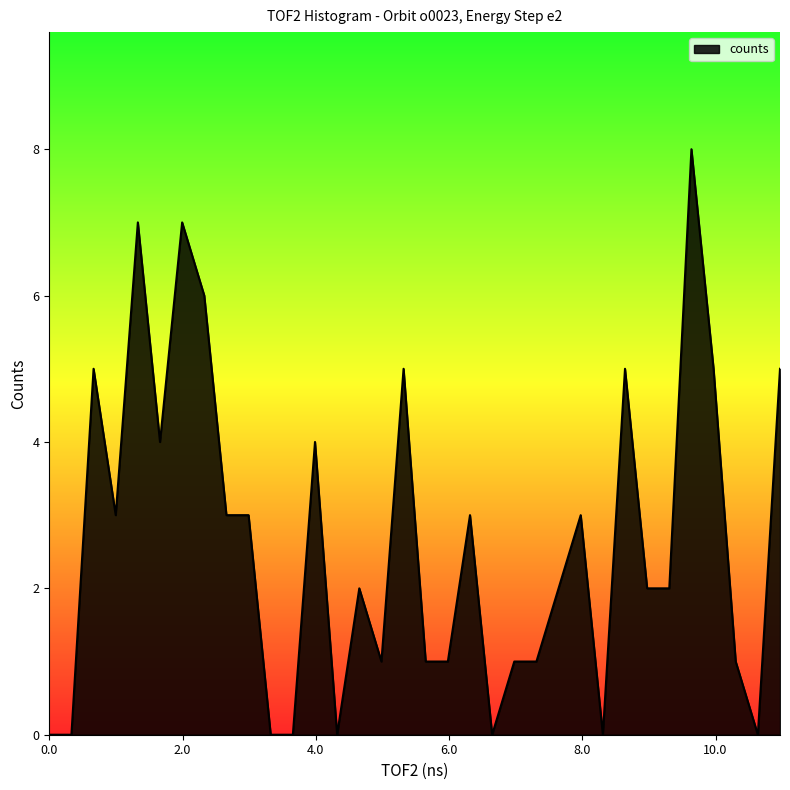

What is the sum of all values?

90